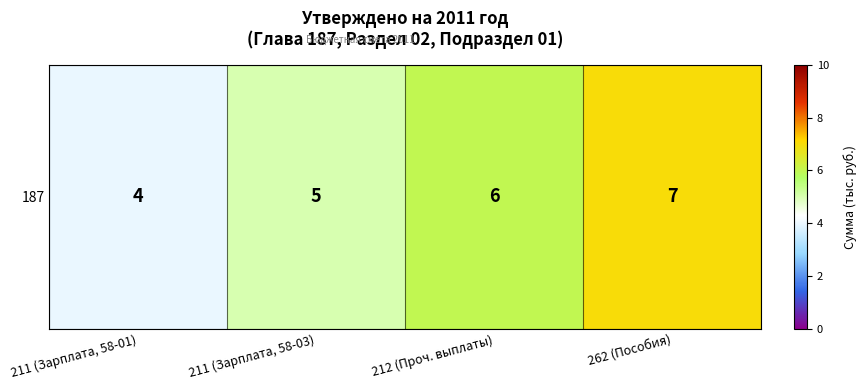

What is the ratio of the value at 211 (Зарплата, 58-03) to the value at 211 (Зарплата, 58-01)?

1.2